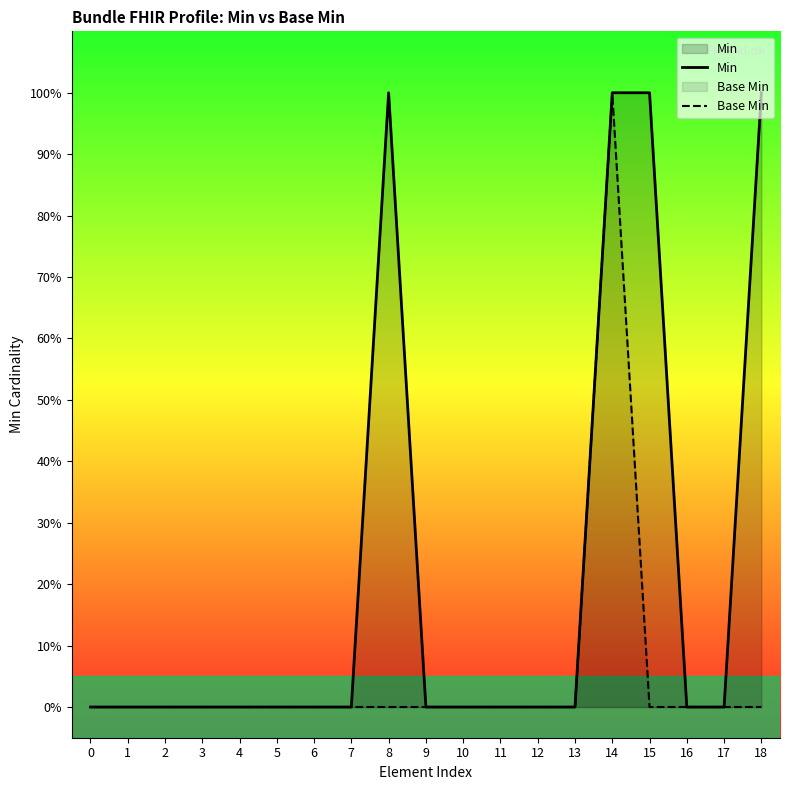

True or false: Min and Base Min intersect in this chart.

False